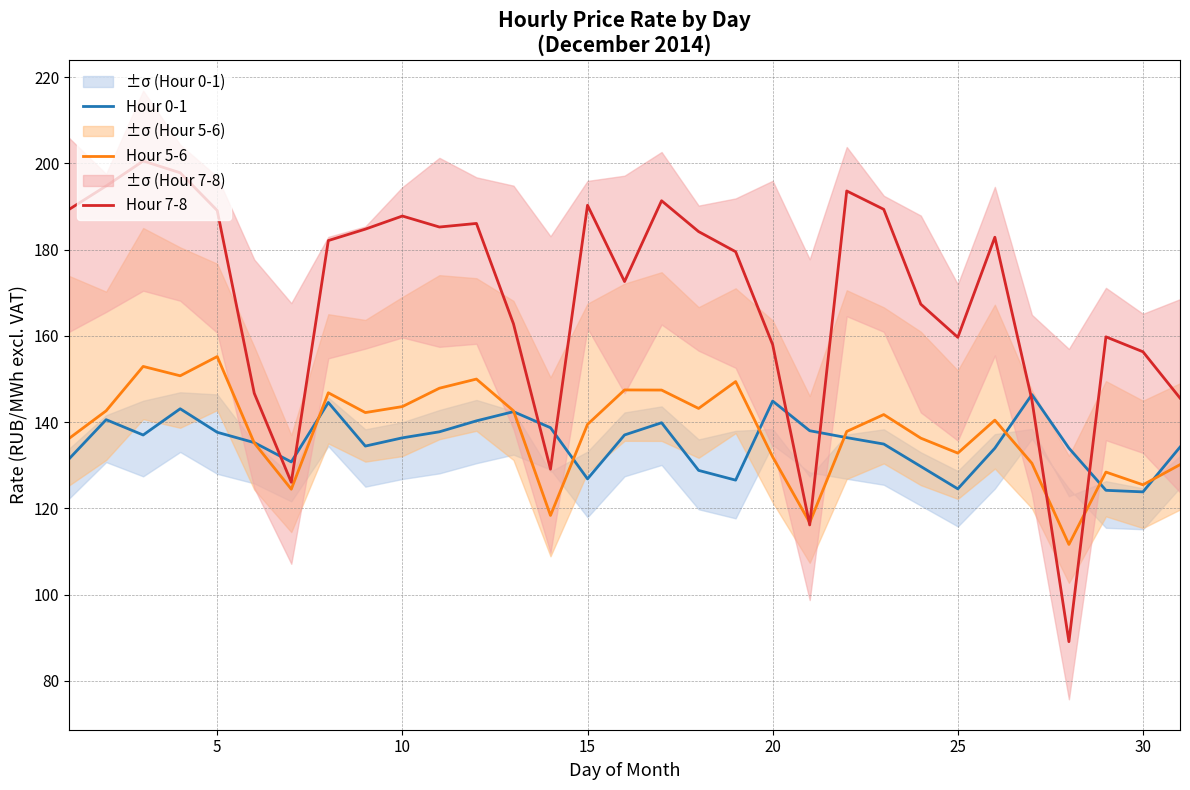

What is the highest value of the Hour 7-8 series?

200.5